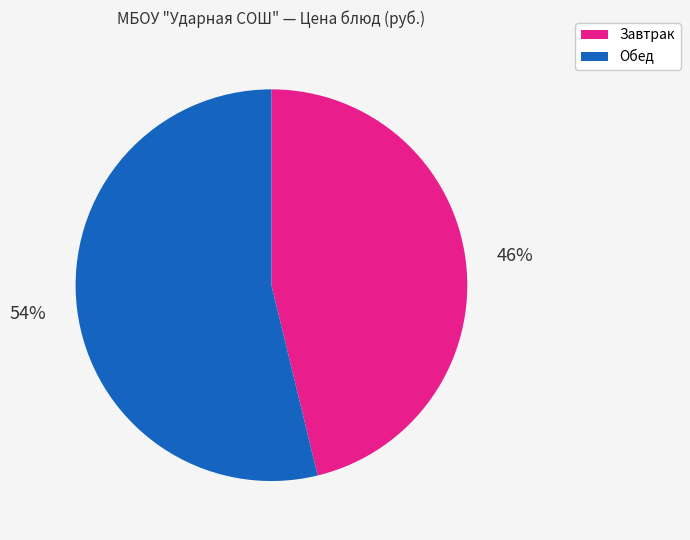

Is there a majority slice in this chart?

Yes